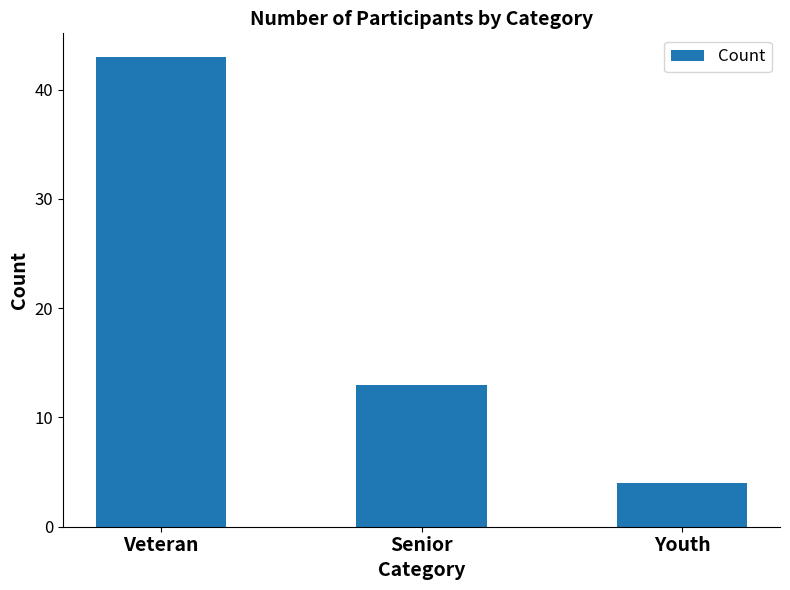

True or false: the data shows 5 at Senior.

False